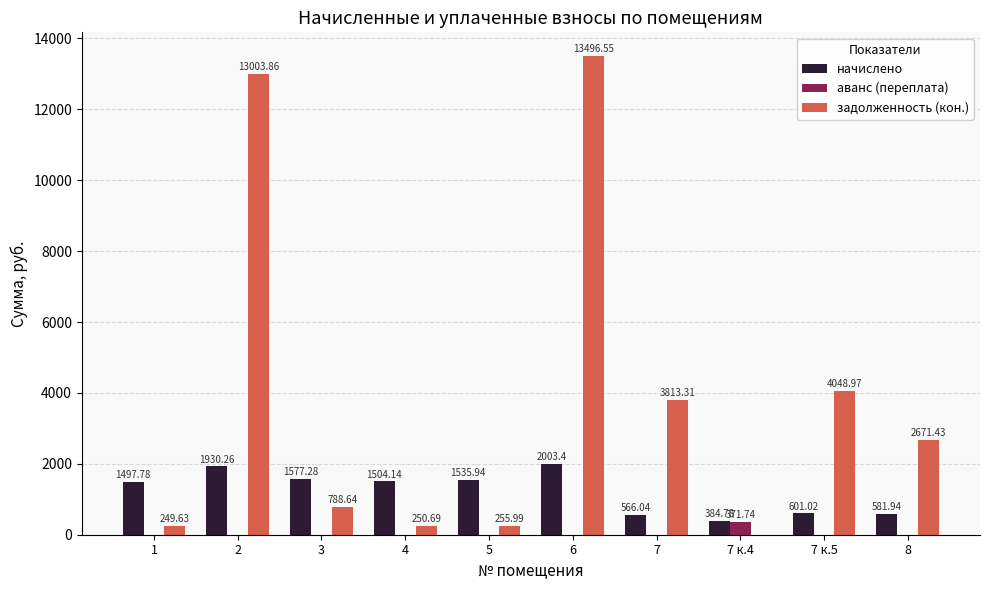

Which series has the largest total across all categories?

задолженность (кон.)